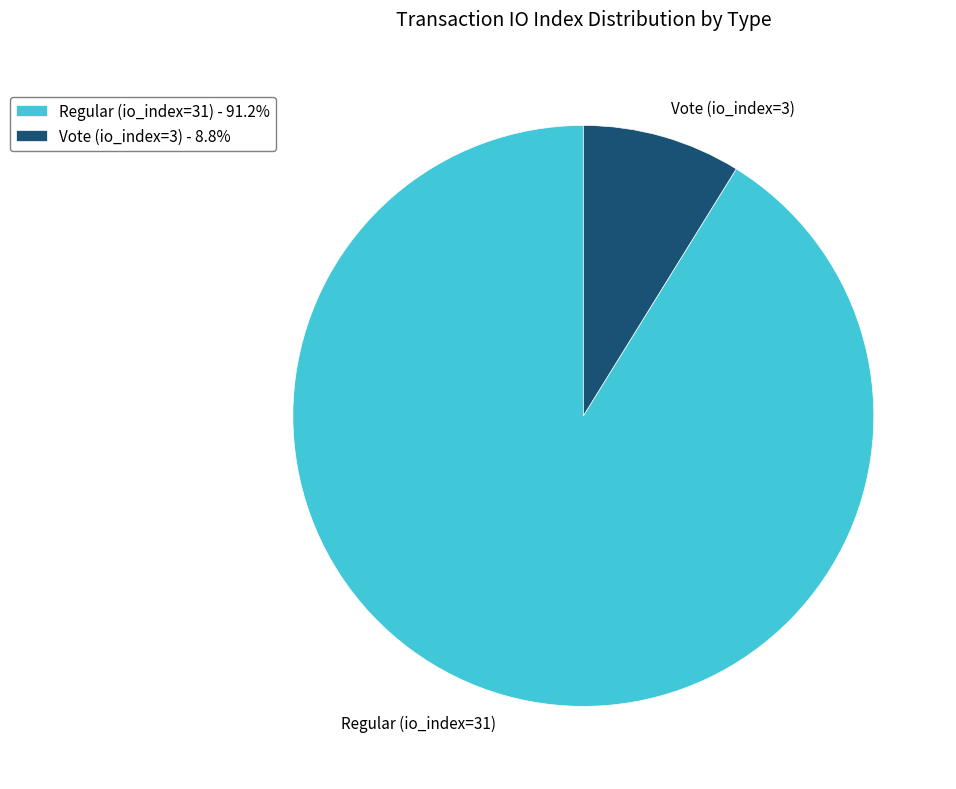

Combined, do Vote (io_index=3) - 8.8% and Regular (io_index=31) - 91.2% account for over 50%?

Yes